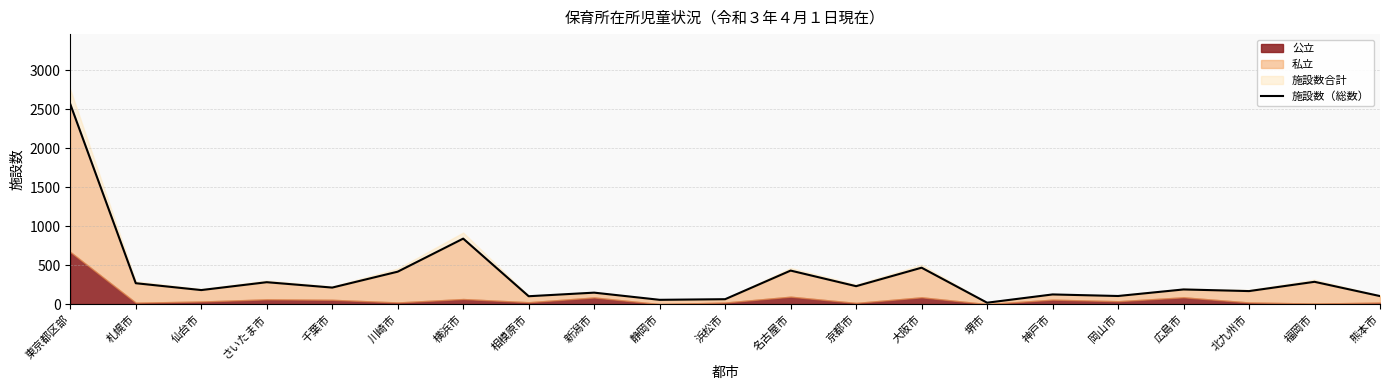

Rank the categories by value from highest to lowest.

東京都区部, 横浜市, 大阪市, 名古屋市, 川崎市, 福岡市, さいたま市, 札幌市, 京都市, 千葉市, 広島市, 仙台市, 北九州市, 新潟市, 神戸市, 岡山市, 熊本市, 相模原市, 浜松市, 静岡市, 堺市